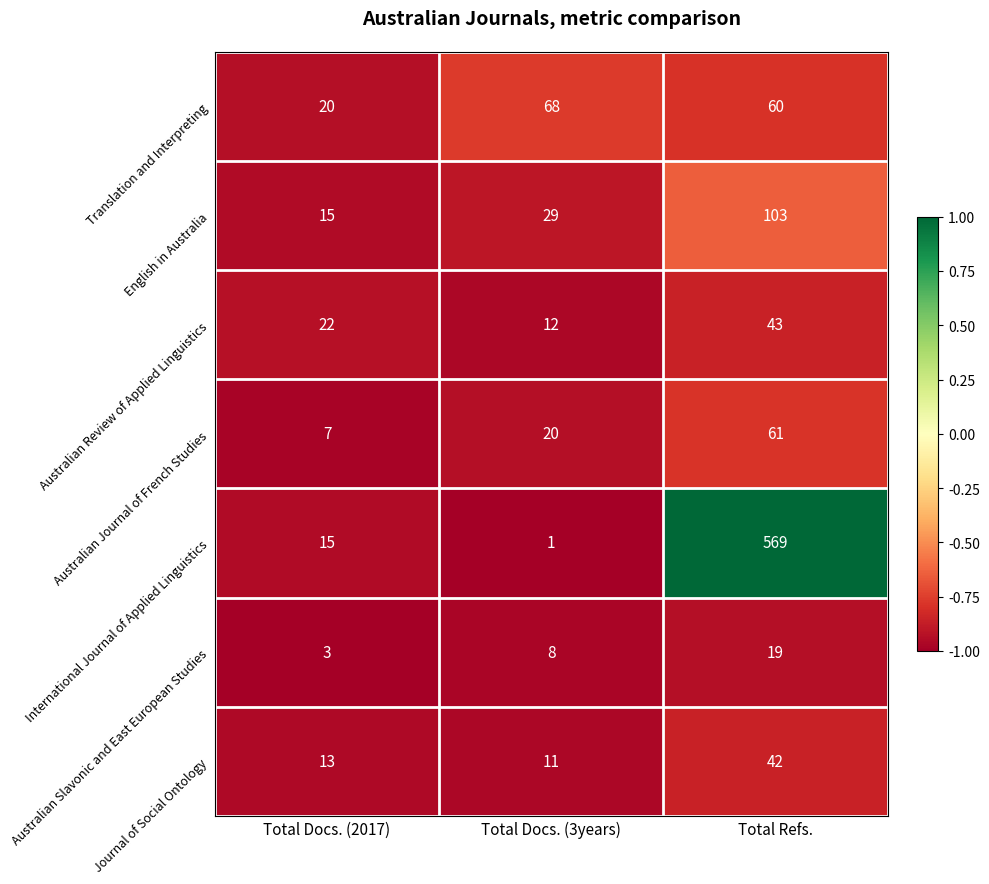

Count the Australian Journal of French Studies values in the range 7 to 61.

3